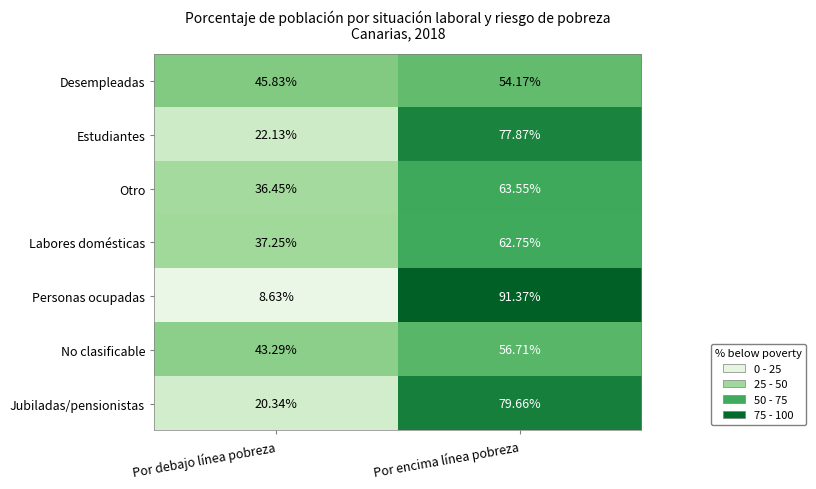

At which label does Desempleadas first exceed 54?

Por encima línea pobreza